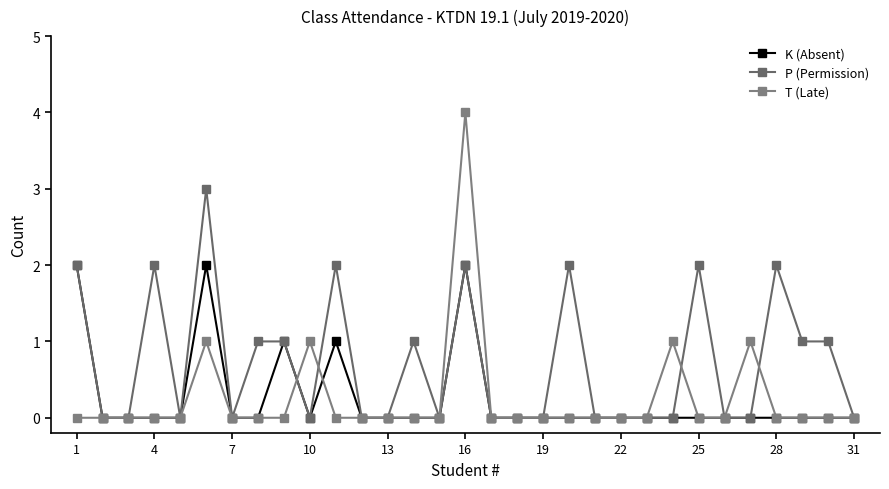

At which category is the sum across all series the highest?

16